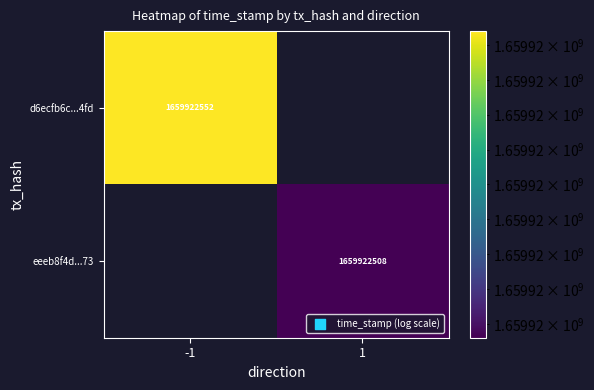

The d6ecfb6c8ea44601a0690d410b3641609cbd4fd series shows 2644889646 at time_stamp. True or false?

False